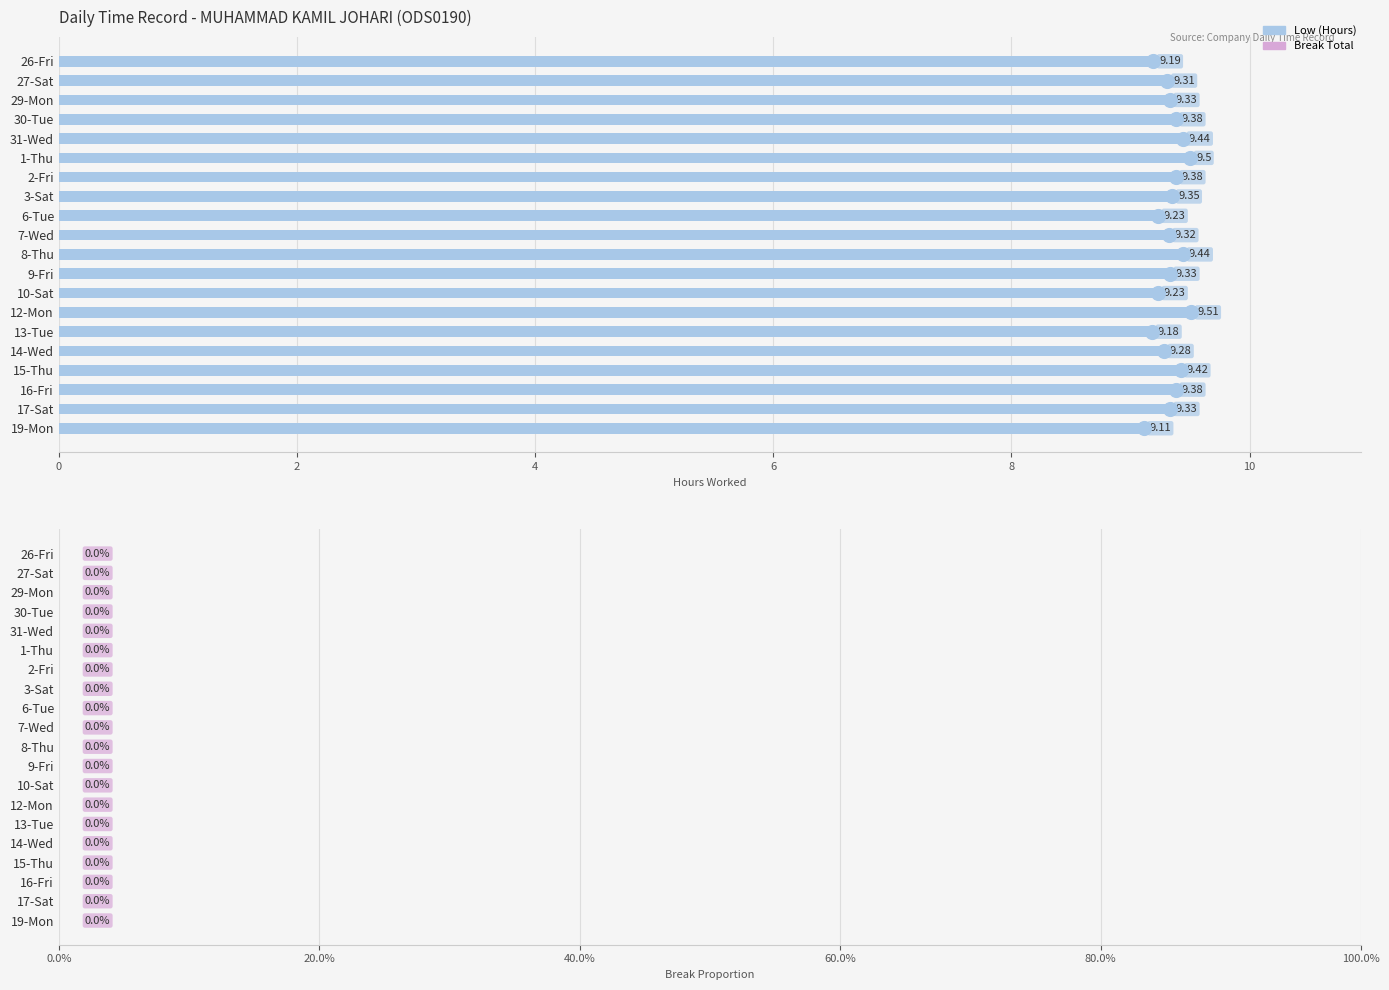

Which has a higher value, 9-Fri or 10-Sat?

9-Fri